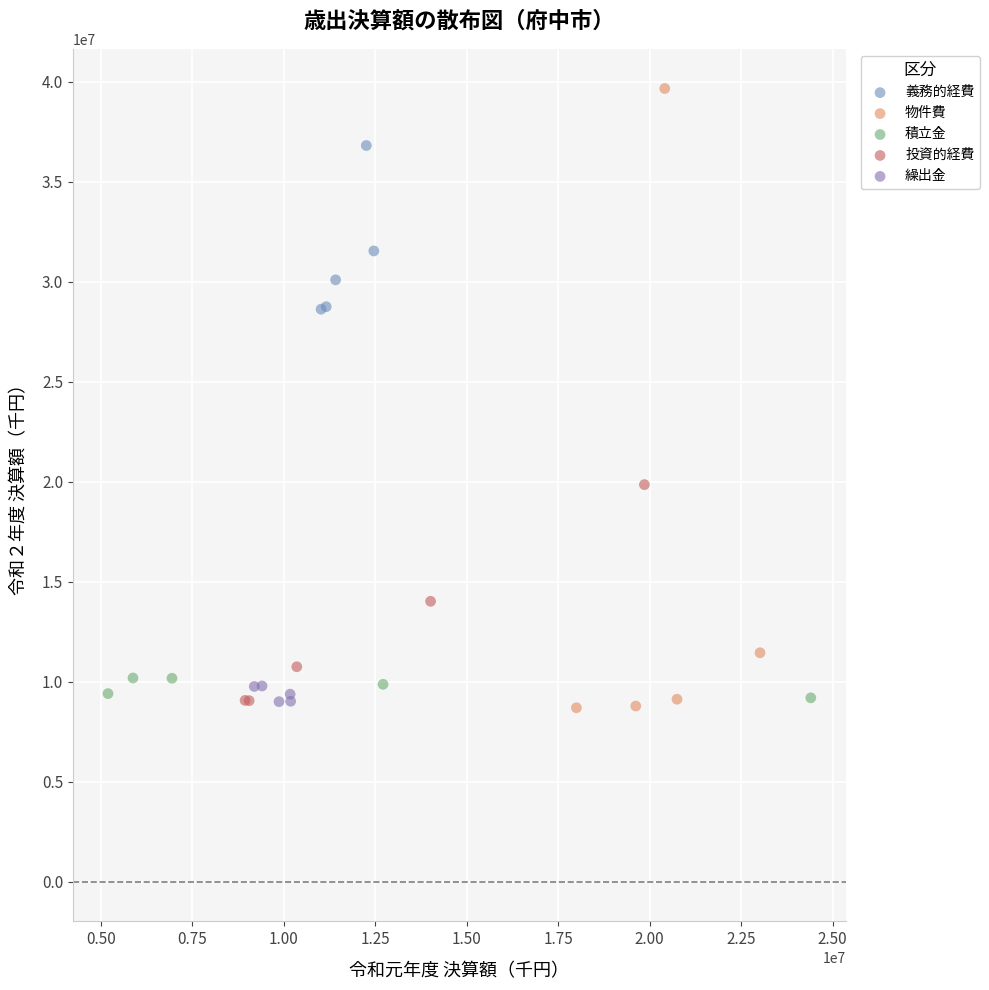

Which series has the largest Y range (max minus min)?

物件費